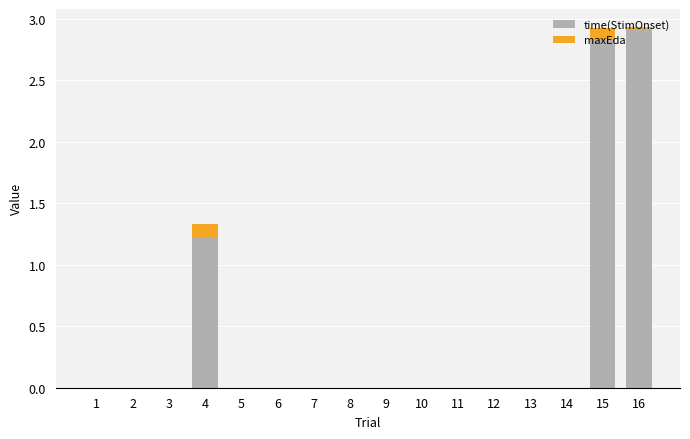

Are the bars grouped side by side (vs. stacked)?

No